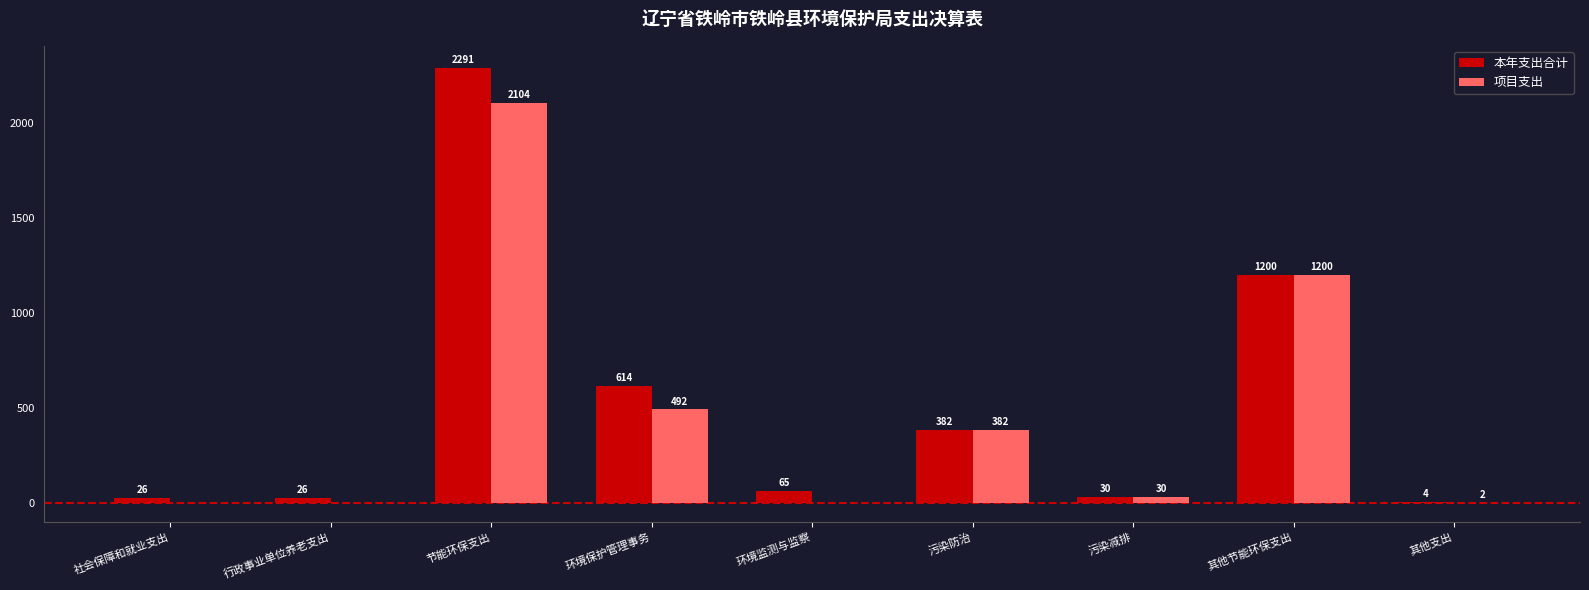

Are the bars horizontal?

No